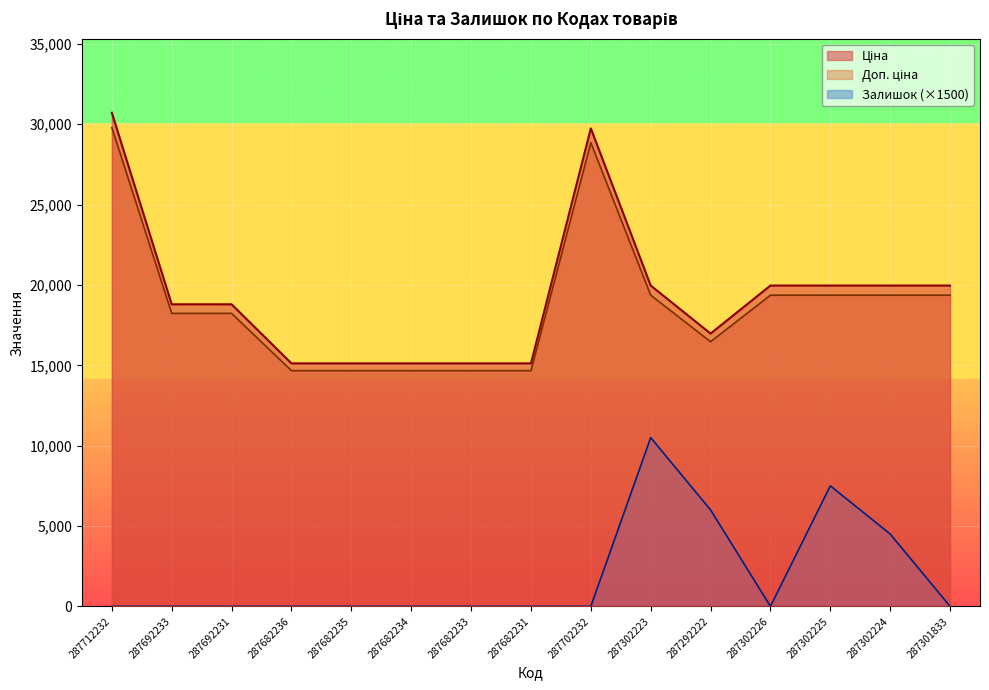

True or false: Доп. ціна has a value of 10261.1 at 287692233.

False